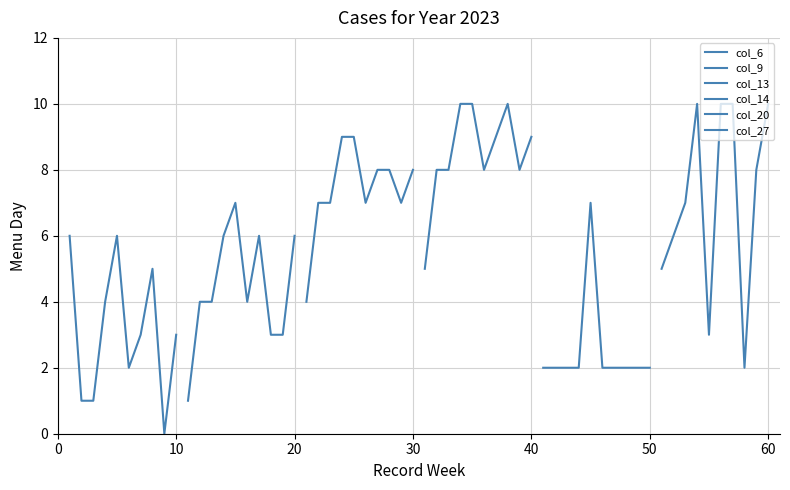

True or false: col_9 and col_14 intersect in this chart.

False